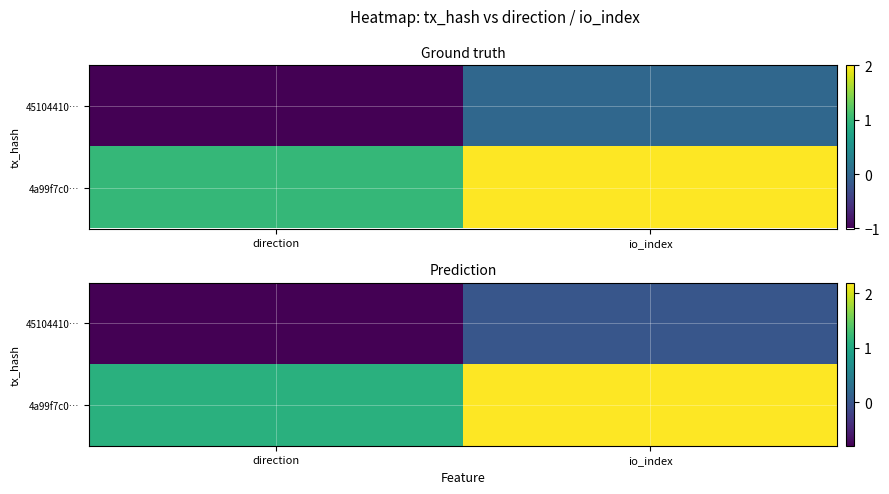

Between direction and io_index, which is larger?

io_index